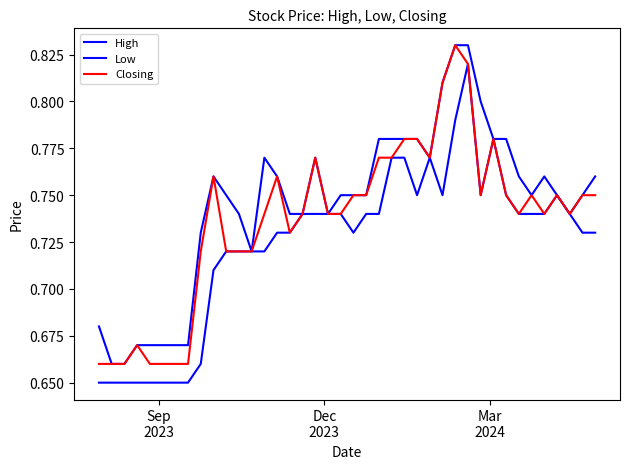

List the series in order of their overall mean, lowest first.

Low, Closing, High